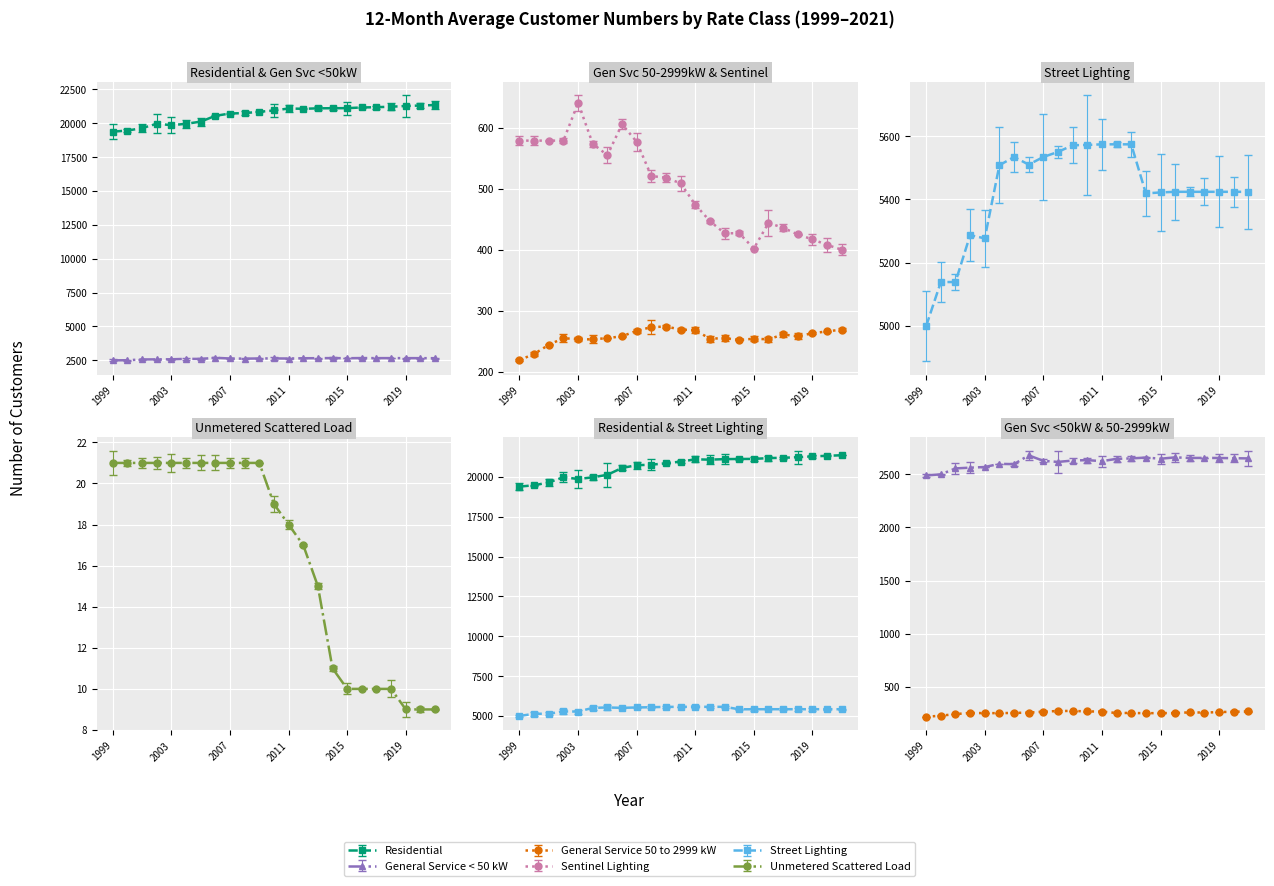

Reading left to right, list all the values displayed in this chart.

Residential: 1999=19386	2000=19468	2001=19645	2002=19973	2003=19862	2004=19966	2005=20125	2006=20555	2007=20726	2008=20757	2009=20850	2010=20952	2011=21096	2012=21074	2013=21108	2014=21117	2015=21122	2016=21173	2017=21192	2018=21229	2019=21280	2020=21316	2021=21352
General Service < 50 kW: 1999=2489	2000=2499	2001=2555	2002=2562	2003=2568	2004=2598	2005=2595	2006=2678	2007=2626	2008=2616	2009=2629	2010=2633	2011=2623	2012=2645	2013=2649	2014=2657	2015=2646	2016=2659	2017=2653	2018=2654	2019=2653	2020=2651	2021=2649
General Service 50 to 2999 kW: 1999=219	2000=229	2001=244	2002=255	2003=253	2004=253	2005=255	2006=258	2007=267	2008=273	2009=274	2010=269	2011=268	2012=254	2013=255	2014=252	2015=254	2016=253	2017=261	2018=258	2019=263	2020=266	2021=269
Sentinel Lighting: 1999=579	2000=579	2001=579	2002=579	2003=641	2004=574	2005=555	2006=606	2007=577	2008=521	2009=518	2010=509	2011=474	2012=447	2013=427	2014=427	2015=402	2016=444	2017=436	2018=425	2019=417	2020=408	2021=400
Street Lighting: 1999=5000	2000=5139	2001=5139	2002=5287	2003=5277	2004=5508	2005=5534	2006=5510	2007=5534	2008=5550	2009=5571	2010=5572	2011=5574	2012=5574	2013=5574	2014=5419	2015=5422	2016=5424	2017=5424	2018=5424	2019=5424	2020=5424	2021=5424
Unmetered Scattered Load: 1999=21	2000=21	2001=21	2002=21	2003=21	2004=21	2005=21	2006=21	2007=21	2008=21	2009=21	2010=19	2011=18	2012=17	2013=15	2014=11	2015=10	2016=10	2017=10	2018=10	2019=9	2020=9	2021=9